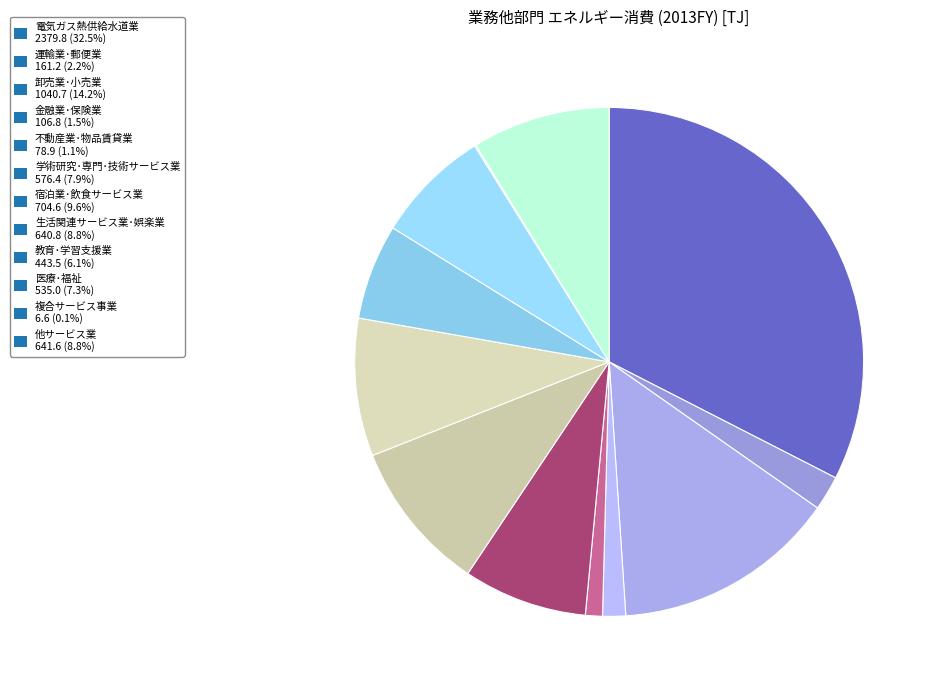

To the nearest percent, what is the difference between the 電気ガス熱供給水道業 and 生活関連サービス業･娯楽業 slice percentages?

24%